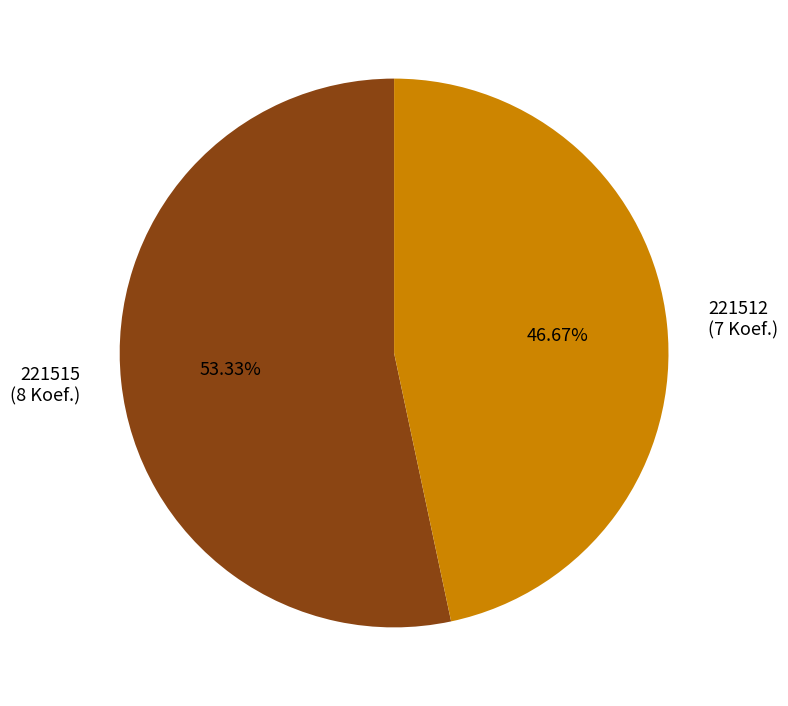

To the nearest percent, what is the difference between the 221512 and 221515 slice percentages?

7%